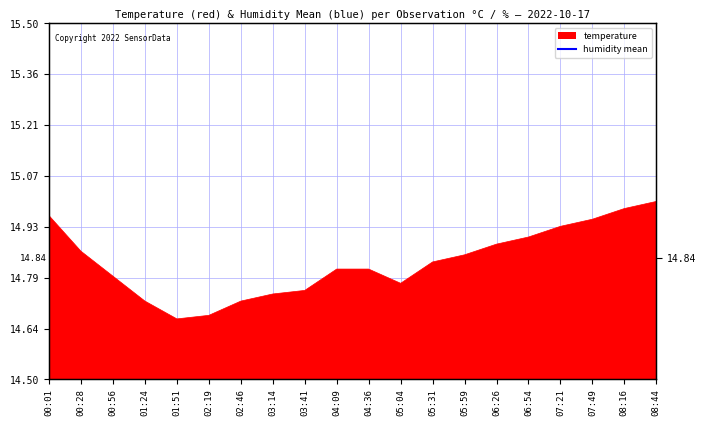

List the labels in order of value, smallest first.

01:51, 02:19, 01:24, 02:46, 03:14, 03:41, 05:04, 00:56, 04:09, 04:36, 05:31, 05:59, 00:28, 06:26, 06:54, 07:21, 07:49, 00:01, 08:16, 08:44